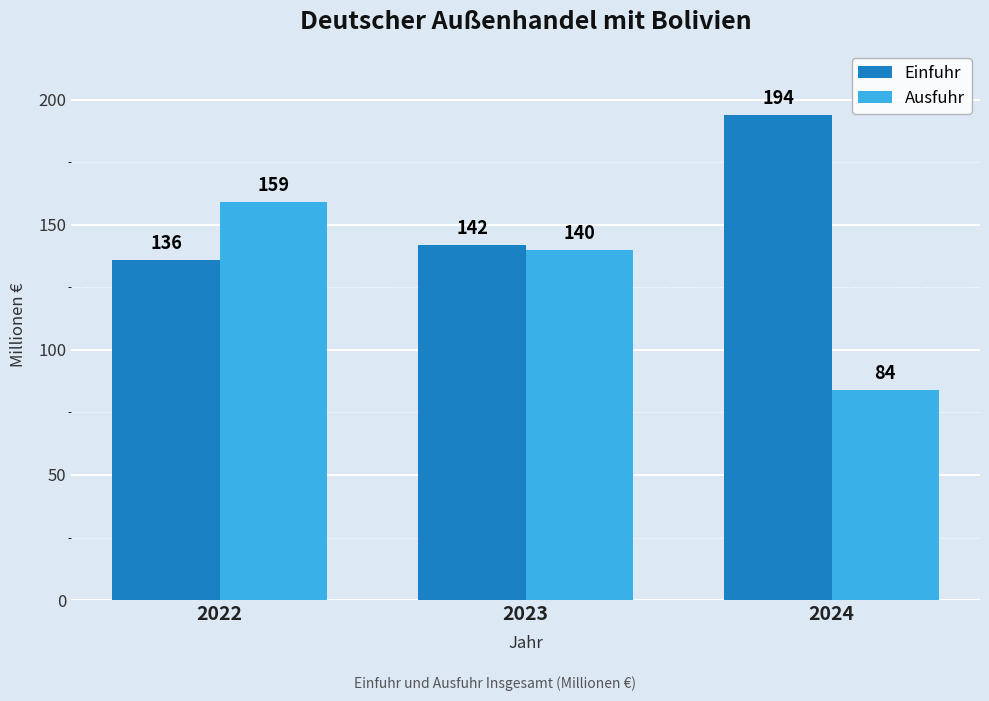

What are all the series names shown in the legend?

Einfuhr, Ausfuhr